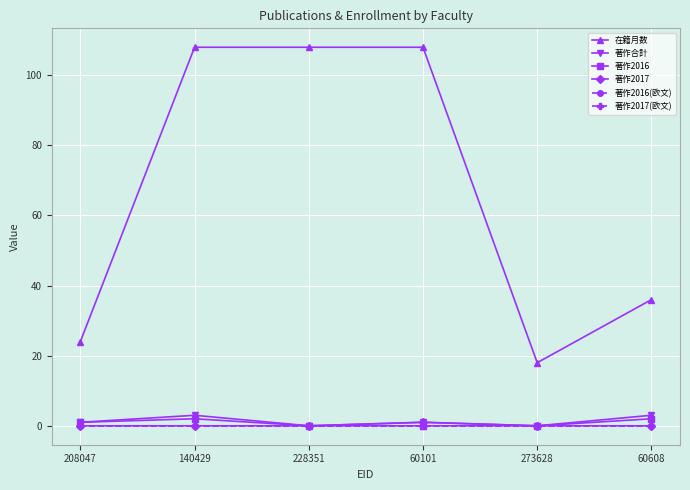

Does the chart have visible grid lines?

Yes